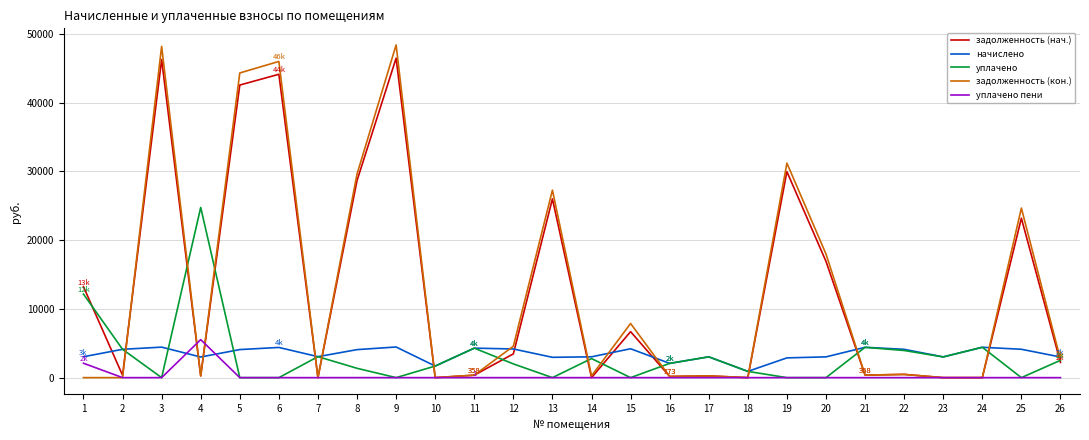

Is the value of задолженность (нач.) at 3 greater than the value of задолженность (кон.) at 18?

Yes